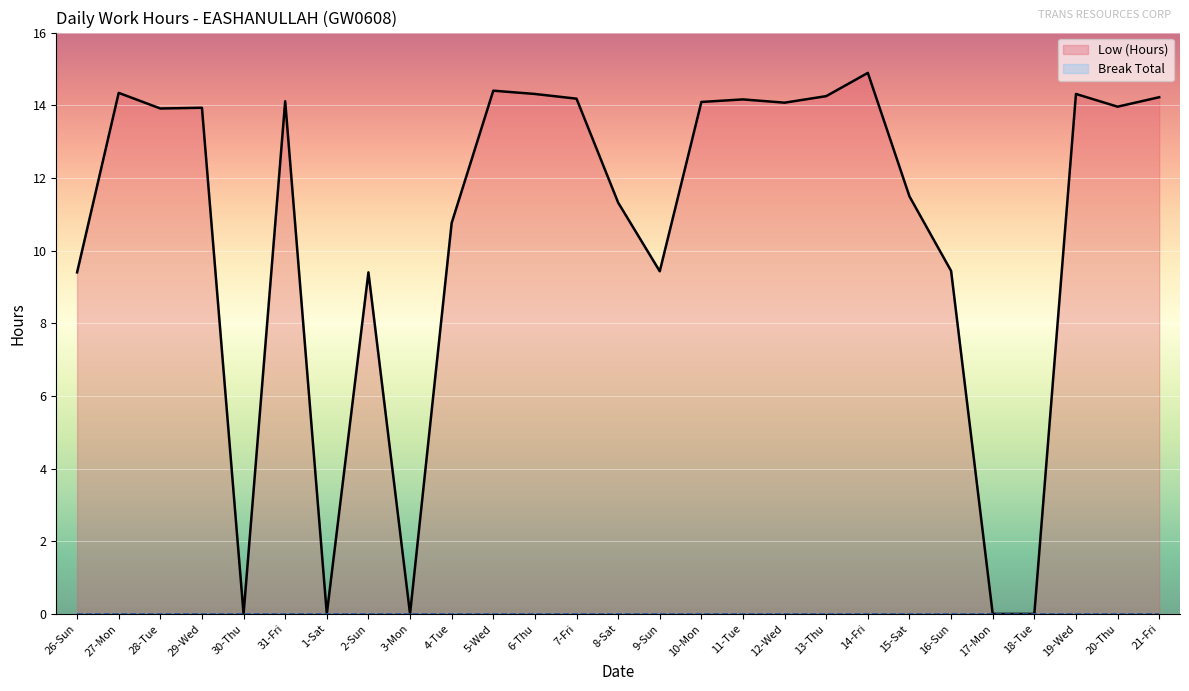

How many categories are shown in the chart?

27